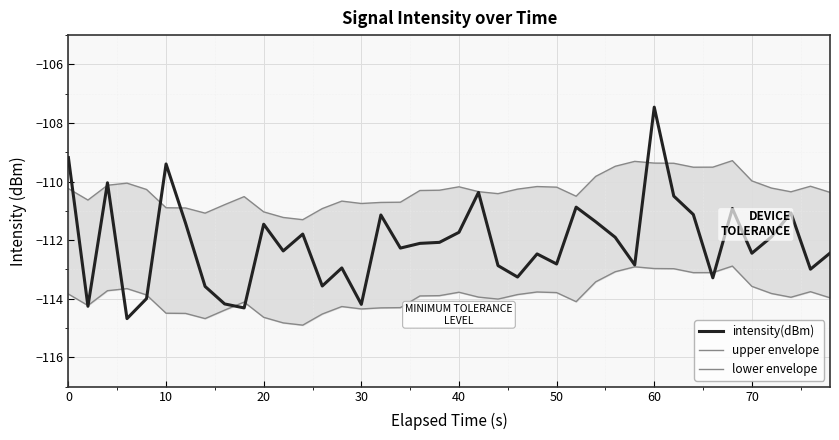

What is the maximum value for intensity(dBm)?

-107.5